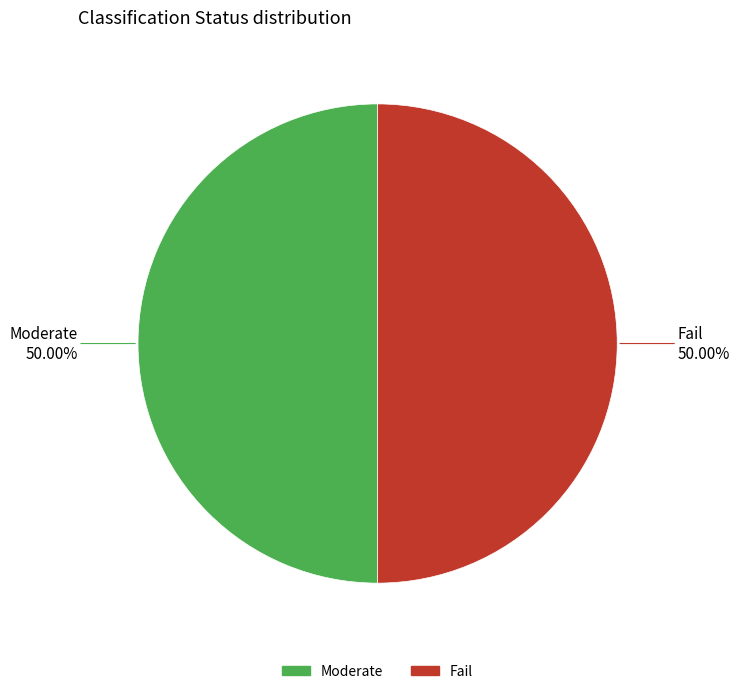

To the nearest percent, what portion does Fail represent?

50%